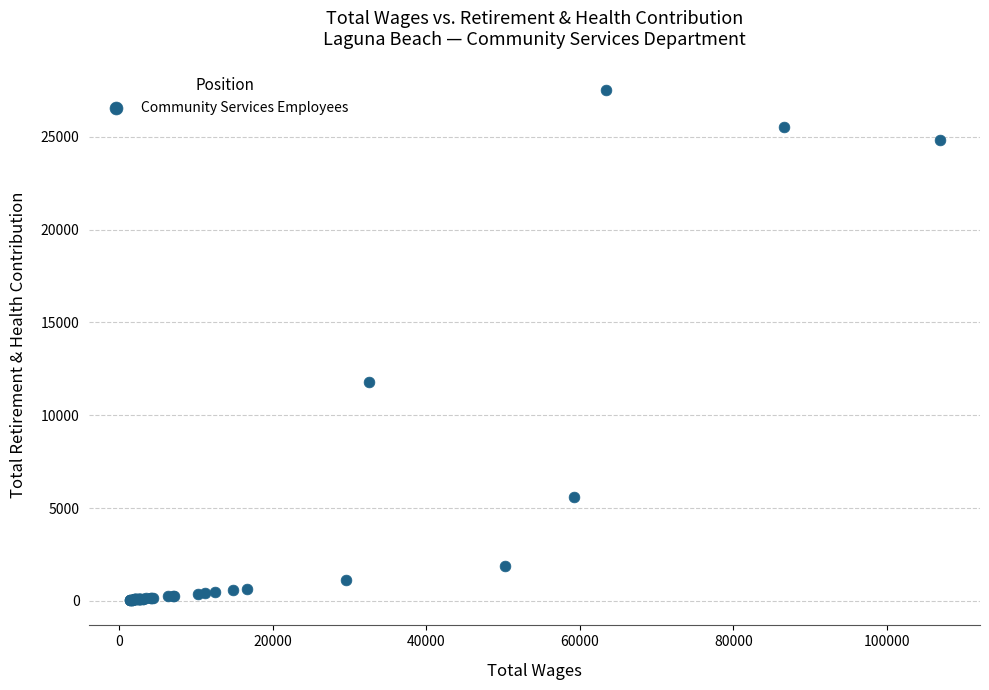

What Y value in the scatter plot is closest to 13792?

11808